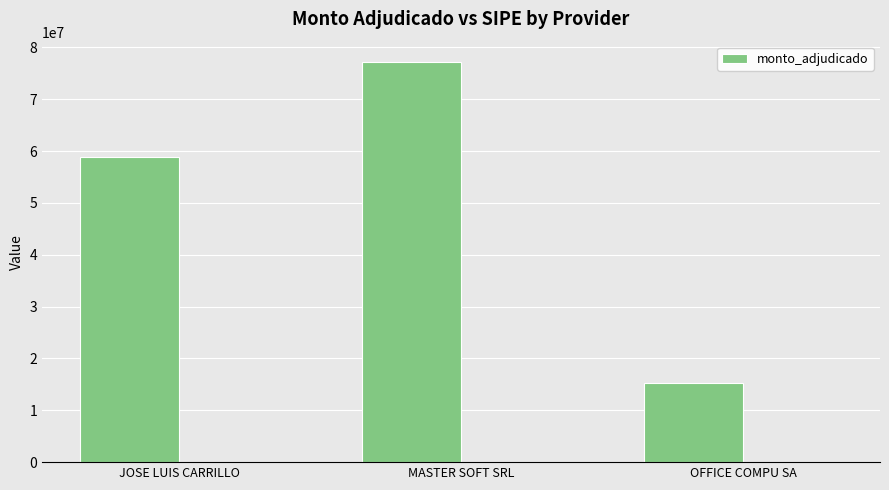

Rank the categories by value from lowest to highest.

OFFICE COMPU SA, JOSE LUIS CARRILLO, MASTER SOFT SRL